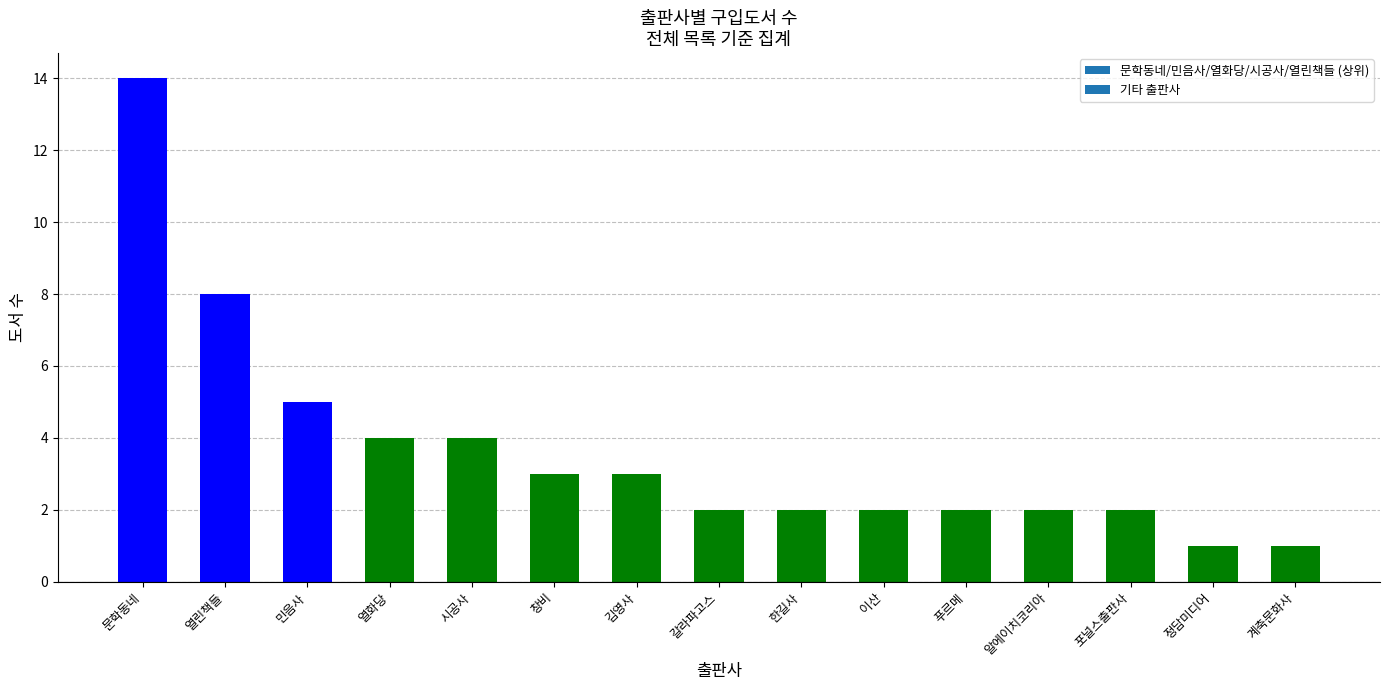

Is it true that the value at 시공사 is 7?

False